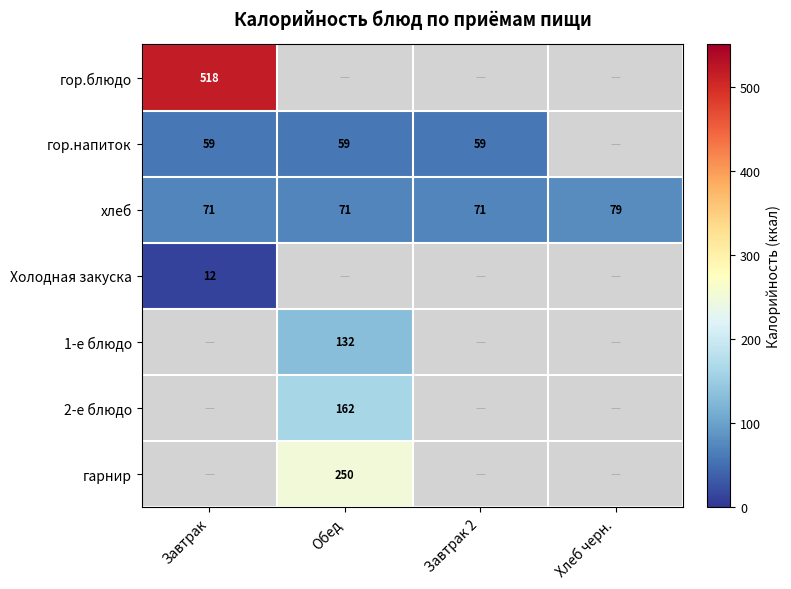

How many хлеб values are between 71 and 79?

4